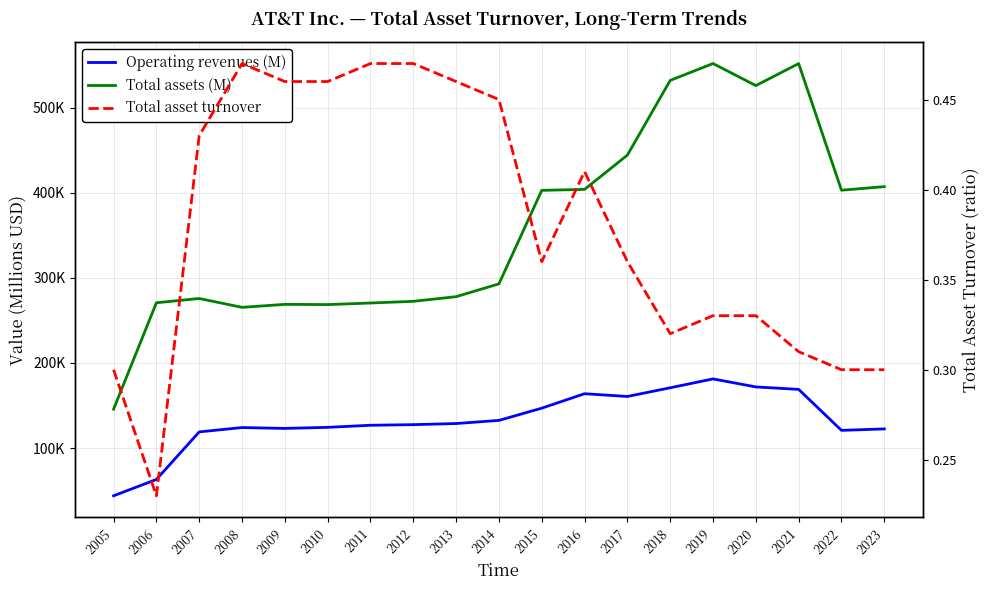

At which label does Total asset turnover reach its minimum?

2006